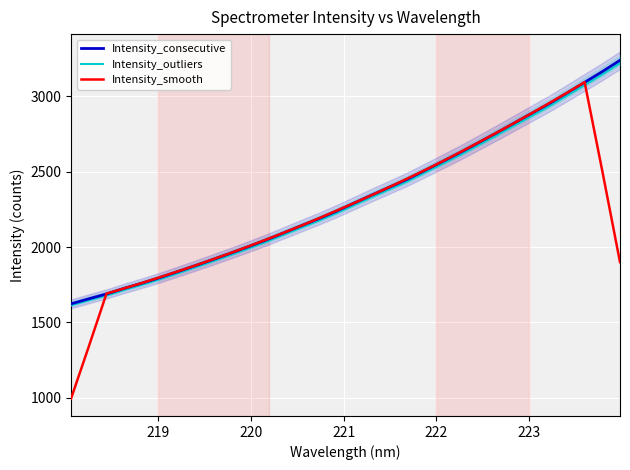

What is the maximum value for Intensity_outliers?

3221.1